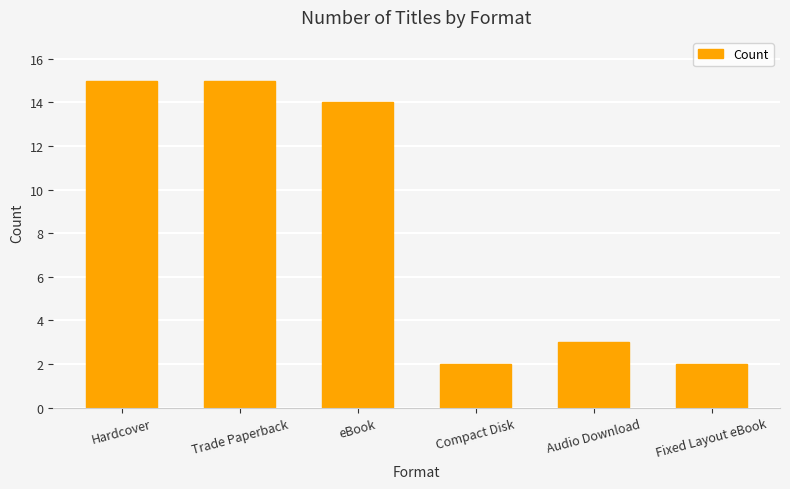

What is the maximum value shown in the chart?

15